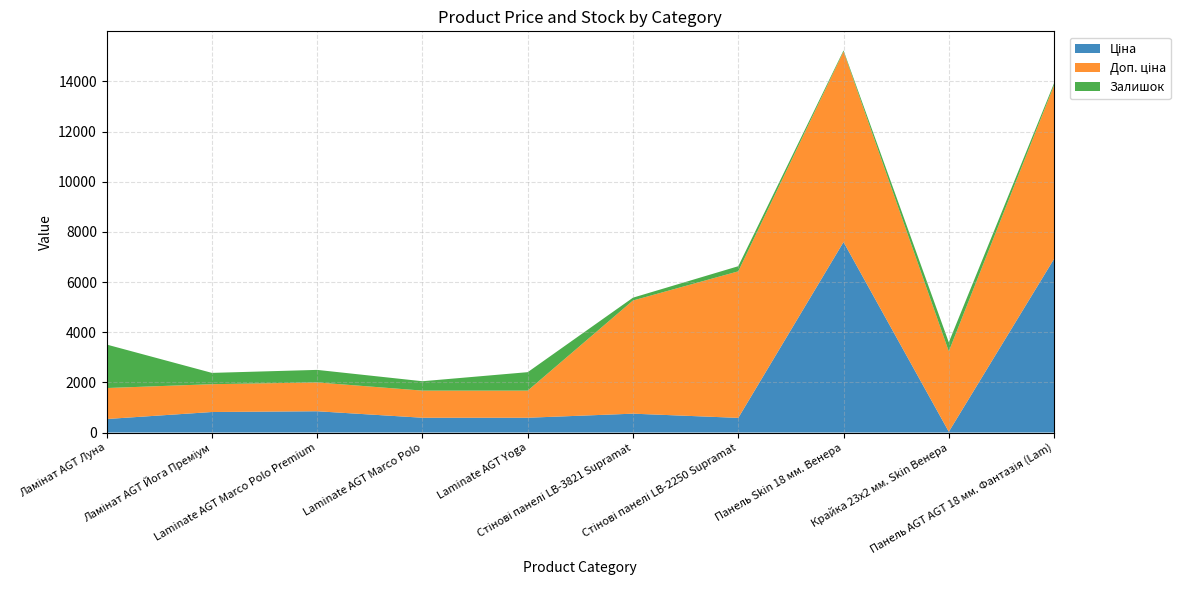

Reading left to right, extract all data points from this chart.

Ціна: Ламінат AGT Луна=539.0	Ламінат AGT Йога Преміум=818.5	Laminate AGT Marco Polo Premium=848.4	Laminate AGT Marco Polo=589.9	Laminate AGT Yoga=589.9	Стінові панелі LB-3821 Supramat=752.2	Стінові панелі LB-2250 Supramat=584.4	Панель Skin 18 мм. Венера=7596.5	Крайка 23x2 мм. Skin Венера=32.0	Панель AGT AGT 18 мм. Фантазія (Lam)=6925.7
Доп. ціна: Ламінат AGT Луна=1235.4	Ламінат AGT Йога Преміум=1109.2	Laminate AGT Marco Polo Premium=1149.7	Laminate AGT Marco Polo=1081.7	Laminate AGT Yoga=1081.7	Стінові панелі LB-3821 Supramat=4513.3	Стінові панелі LB-2250 Supramat=5843.9	Панель Skin 18 мм. Венера=7596.5	Крайка 23x2 мм. Skin Венера=3205.0	Панель AGT AGT 18 мм. Фантазія (Lam)=6925.7
Залишок: Ламінат AGT Луна=1734.0	Ламінат AGT Йога Преміум=451.0	Laminate AGT Marco Polo Premium=500.0	Laminate AGT Marco Polo=374.0	Laminate AGT Yoga=736.0	Стінові панелі LB-3821 Supramat=113.0	Стінові панелі LB-2250 Supramat=204.0	Панель Skin 18 мм. Венера=44.0	Крайка 23x2 мм. Skin Венера=360.0	Панель AGT AGT 18 мм. Фантазія (Lam)=80.0